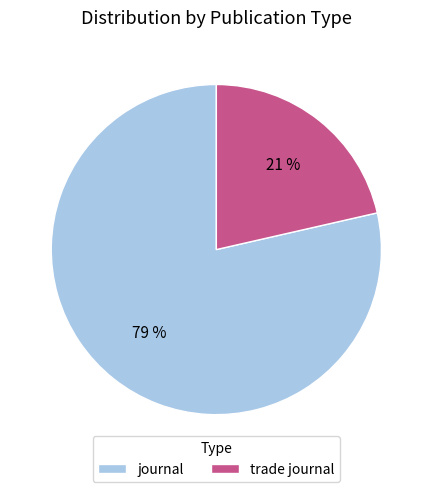

Between trade journal and journal, which is larger?

journal